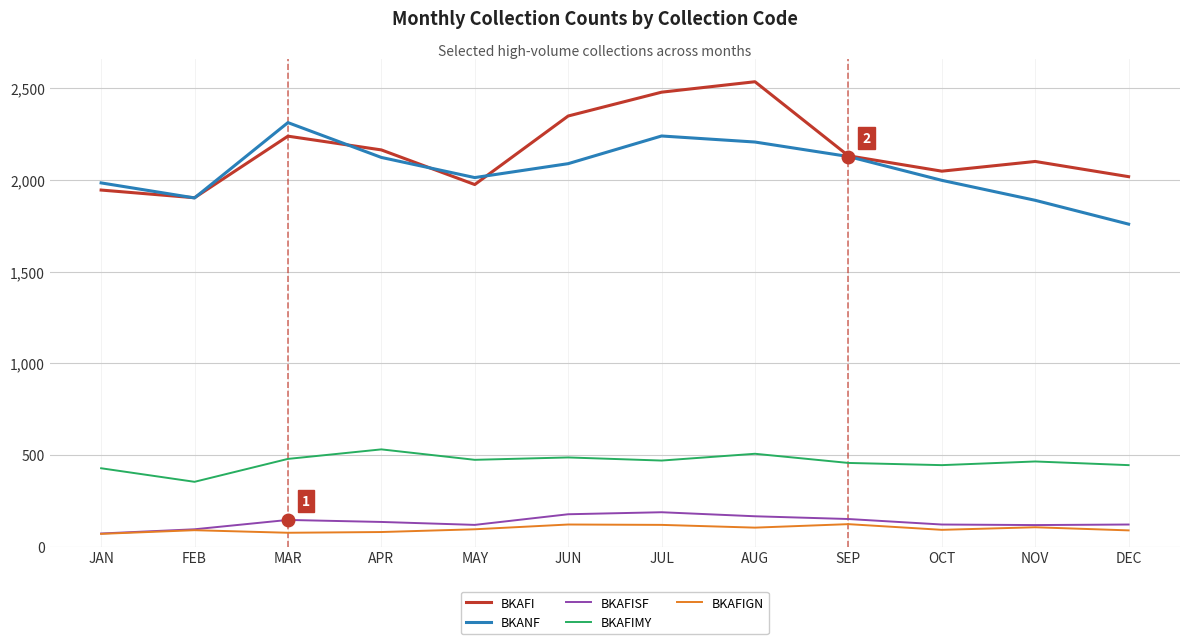

Between JAN and SEP, which series saw the biggest shift?

BKAFI